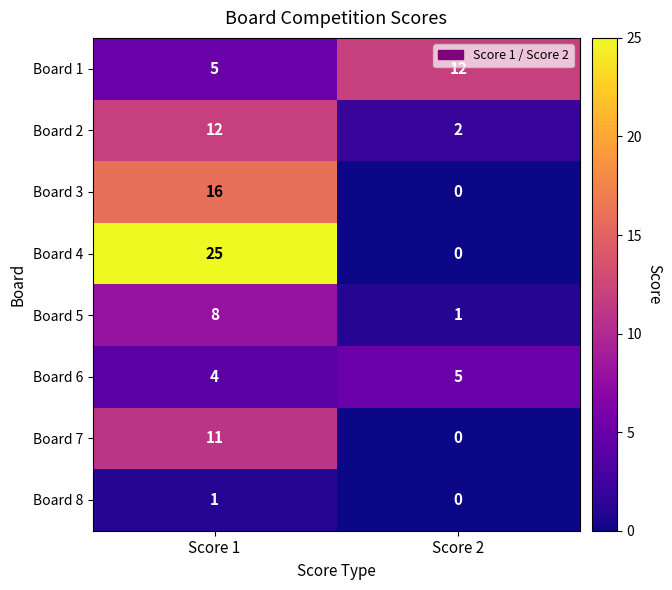

Which series has the largest total across all categories?

Board 4